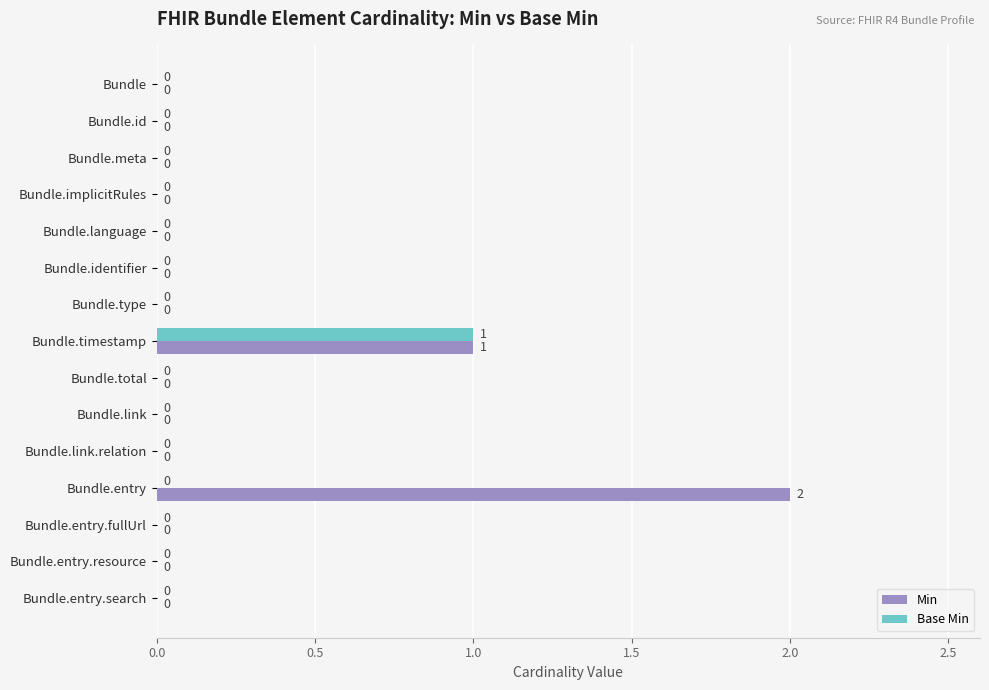

Which series has the largest total across all categories?

Min